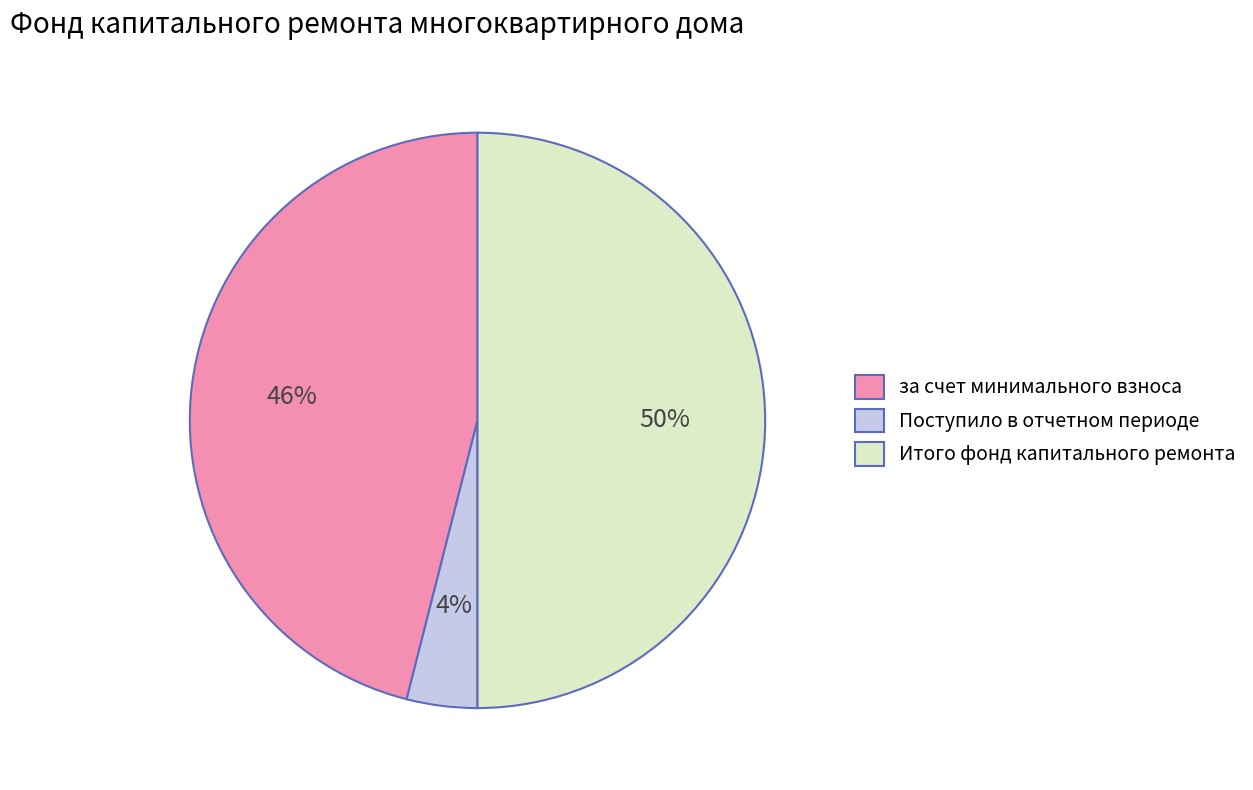

To the nearest percent, what portion does Поступило в отчетном периоде represent?

4%